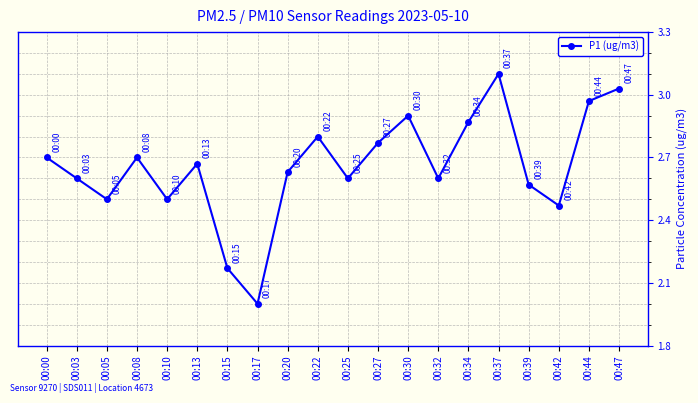

What is the smallest value displayed?

2.0